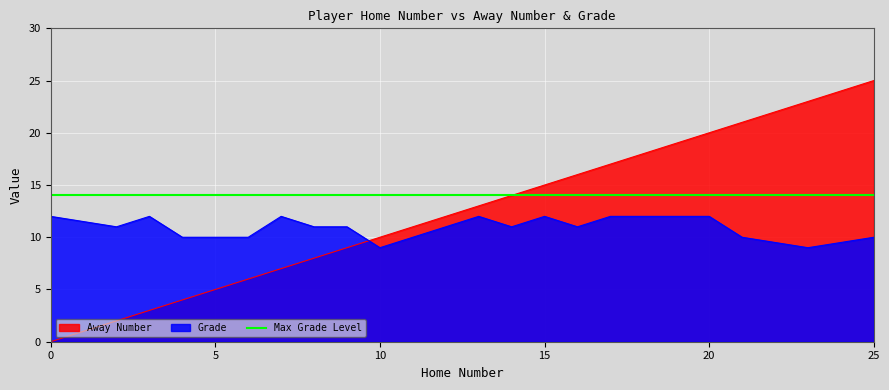

What is the difference between the maximum and minimum values in the Grade series?

3